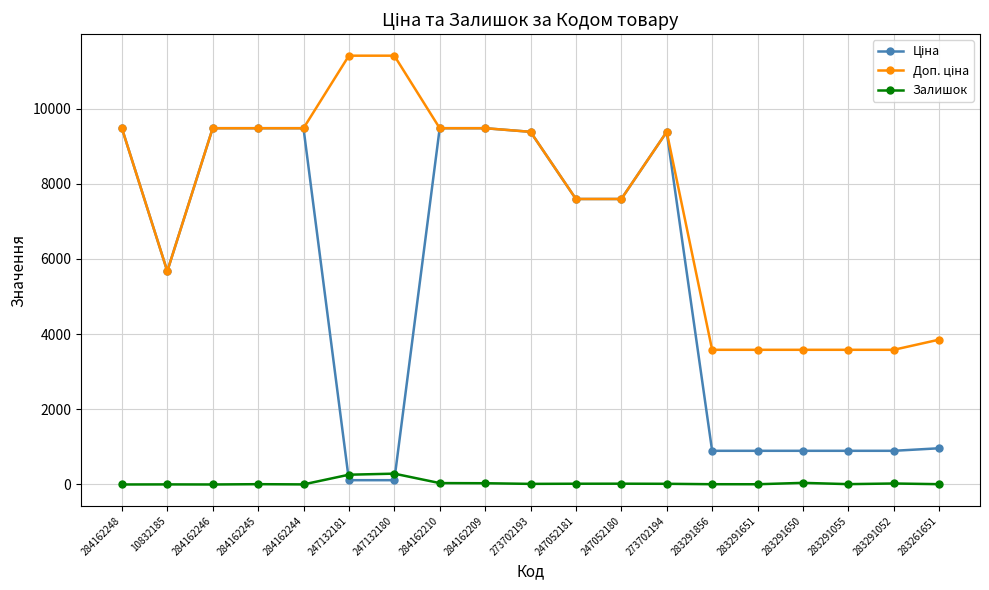

How many data points does each series have?

19